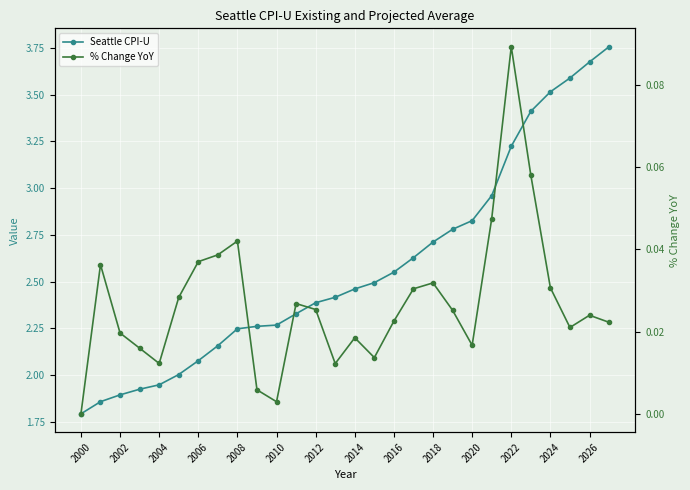

What is the total value across all series at 2022?

3.3